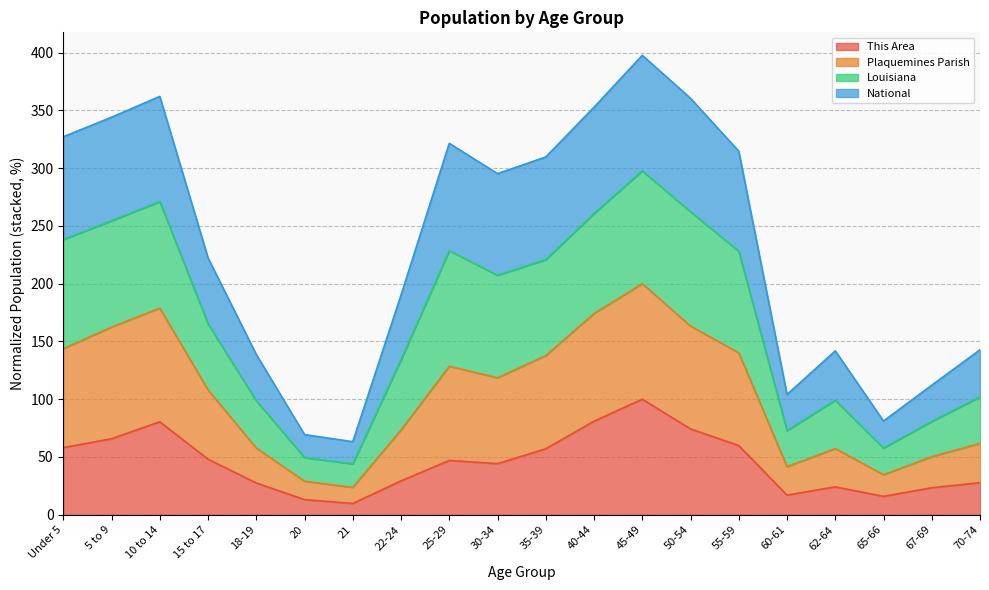

True or false: Plaquemines Parish and This Area cross at least once.

False